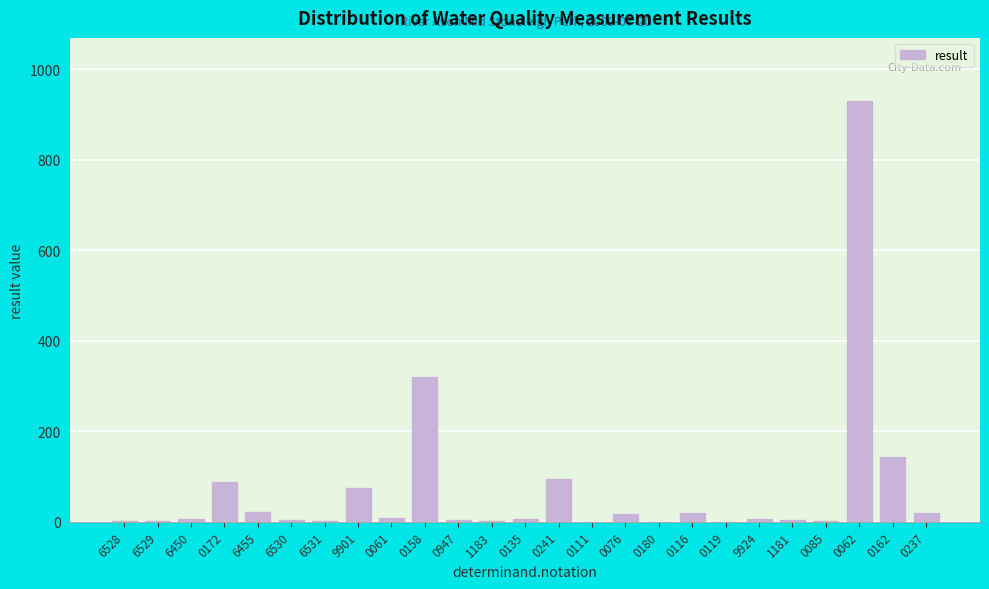

Which label corresponds to the largest value in the chart?

0062